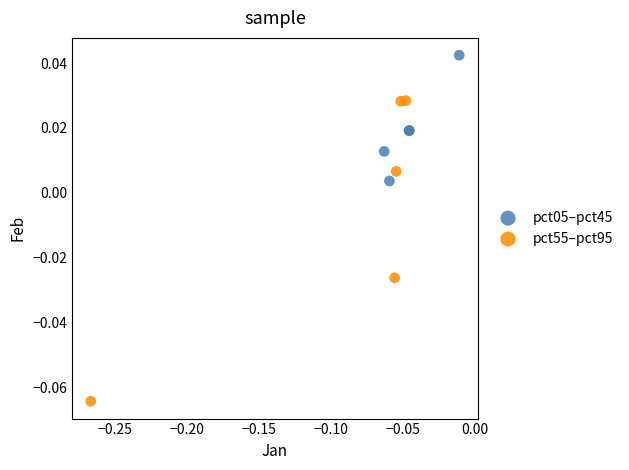

Which series contains the lowest Y value?

pct55–pct95